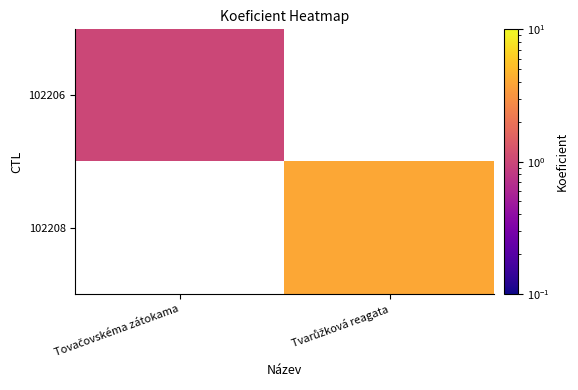

The 102206 series shows 0.3 at Tovačovskéma zátokama. True or false?

False